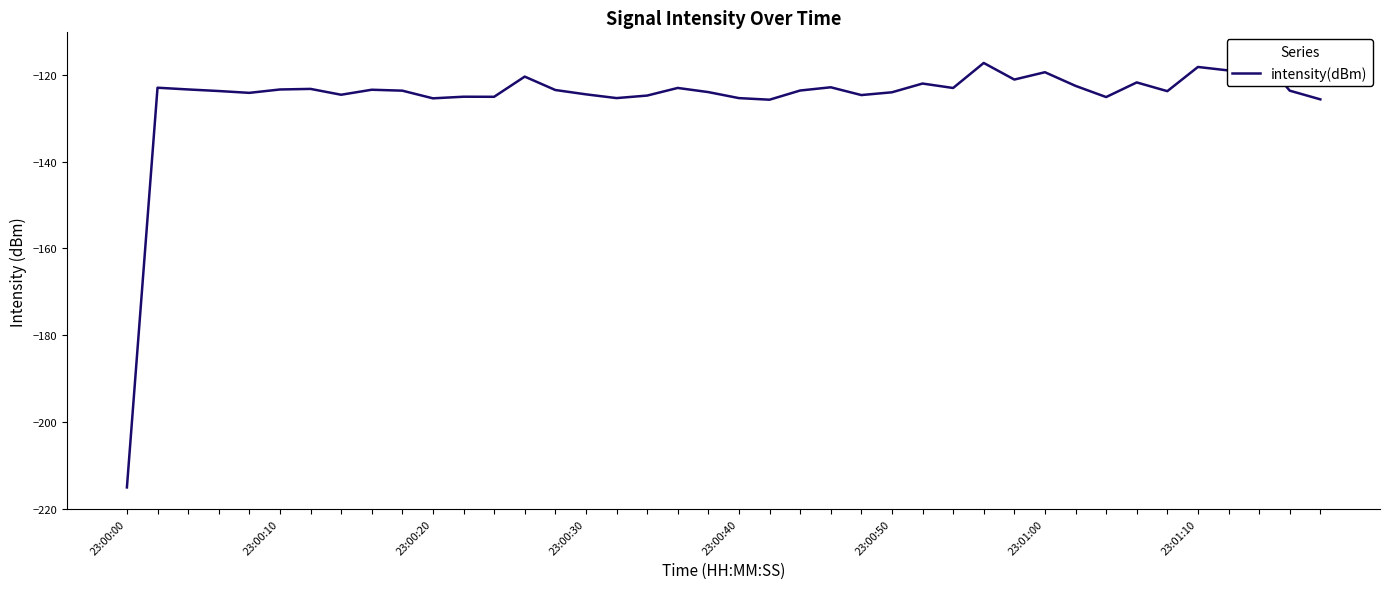

Which has a higher value, 12 or 17?

17